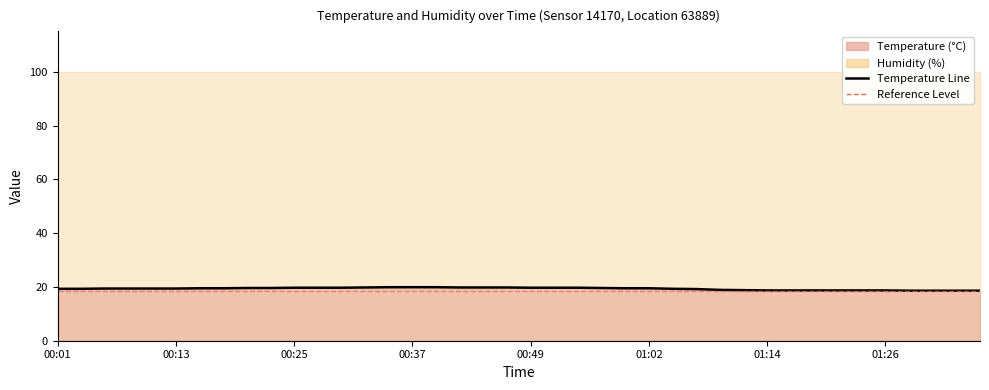

What is the average value?

19.3